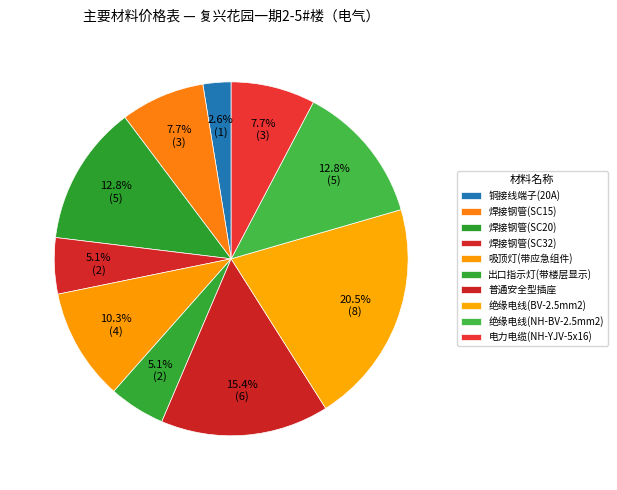

To the nearest percent, what is the average slice percentage?

10%